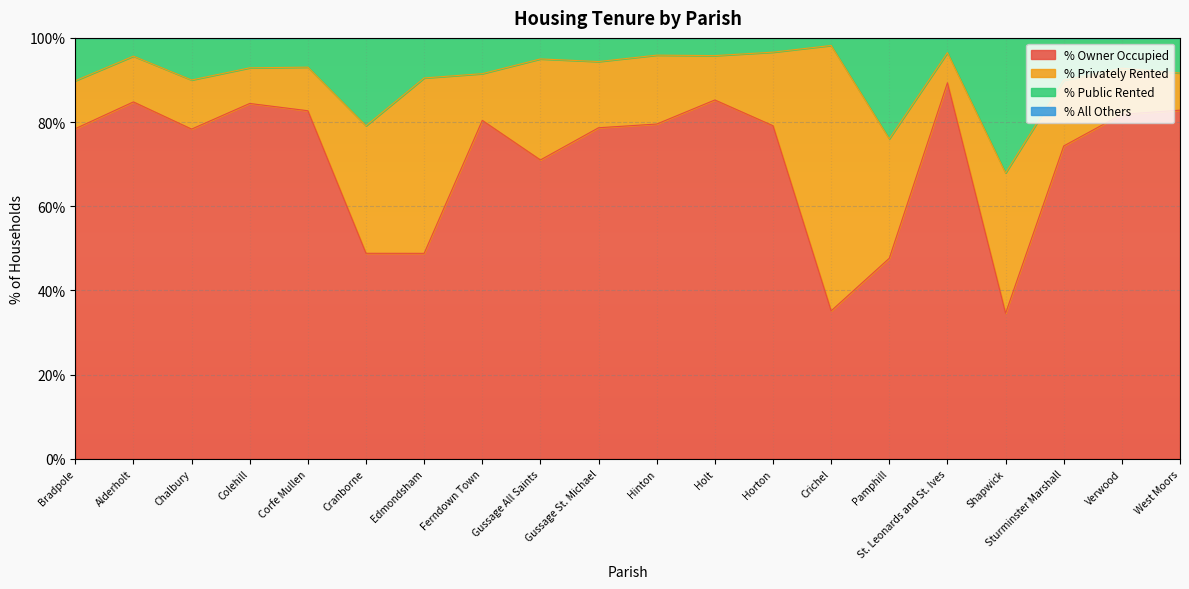

At which label is % Owner Occupied closest to 61?

Gussage All Saints